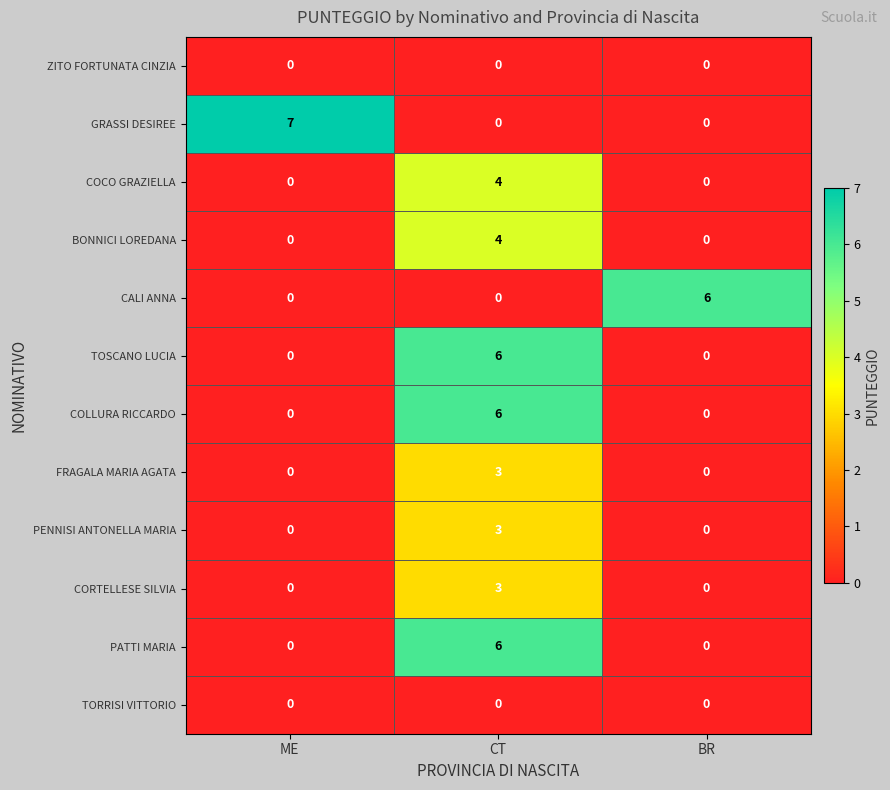

What is the difference between the maximum and minimum values in the TOSCANO LUCIA series?

6